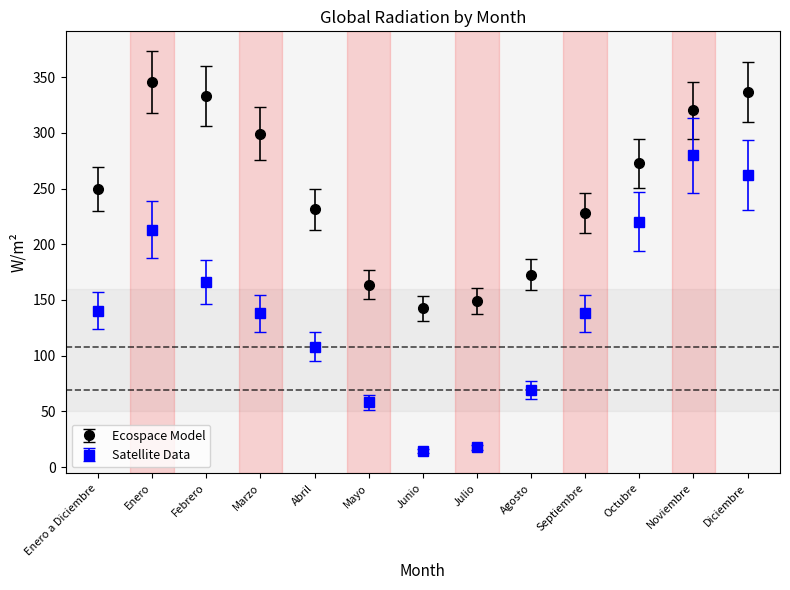

What are all the series names shown in the legend?

Ecospace Model, Satellite Data